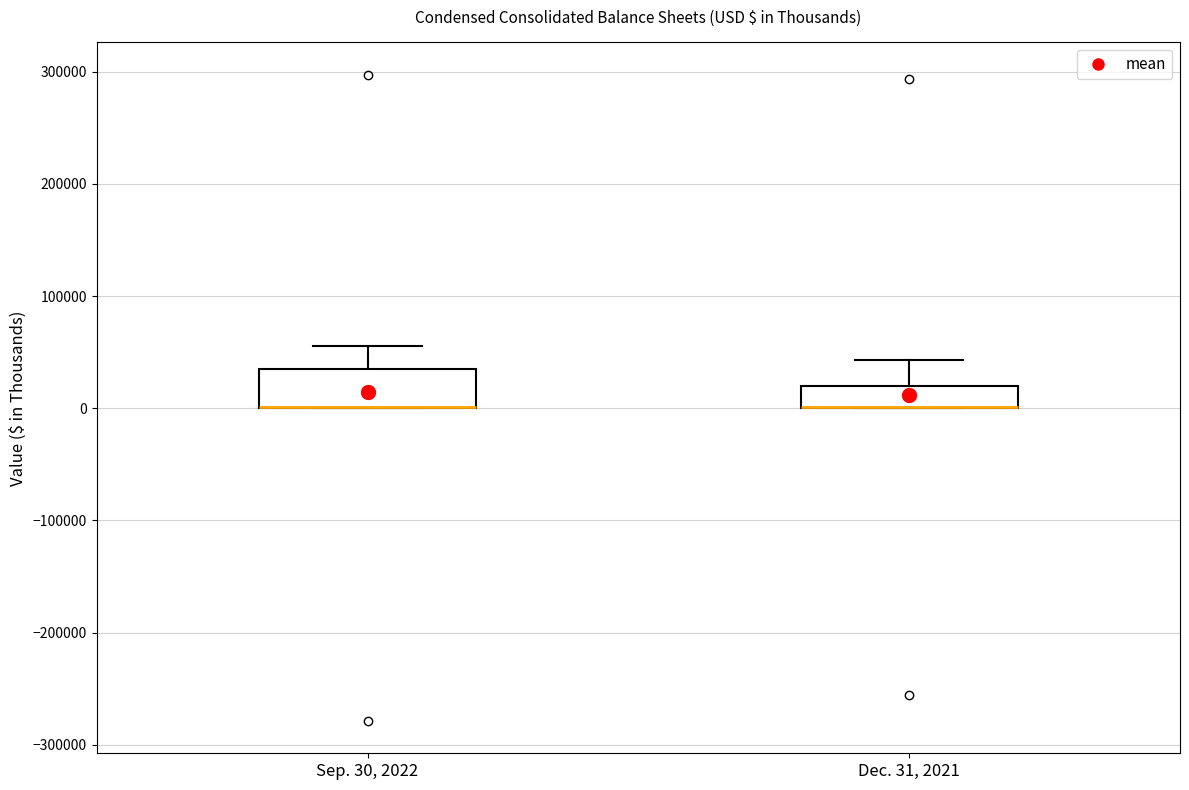

Where is the lower edge of the box for Dec. 31, 2021 on the y-axis? The values are not printed on the chart, so give them approximately, as read against the axis.

0